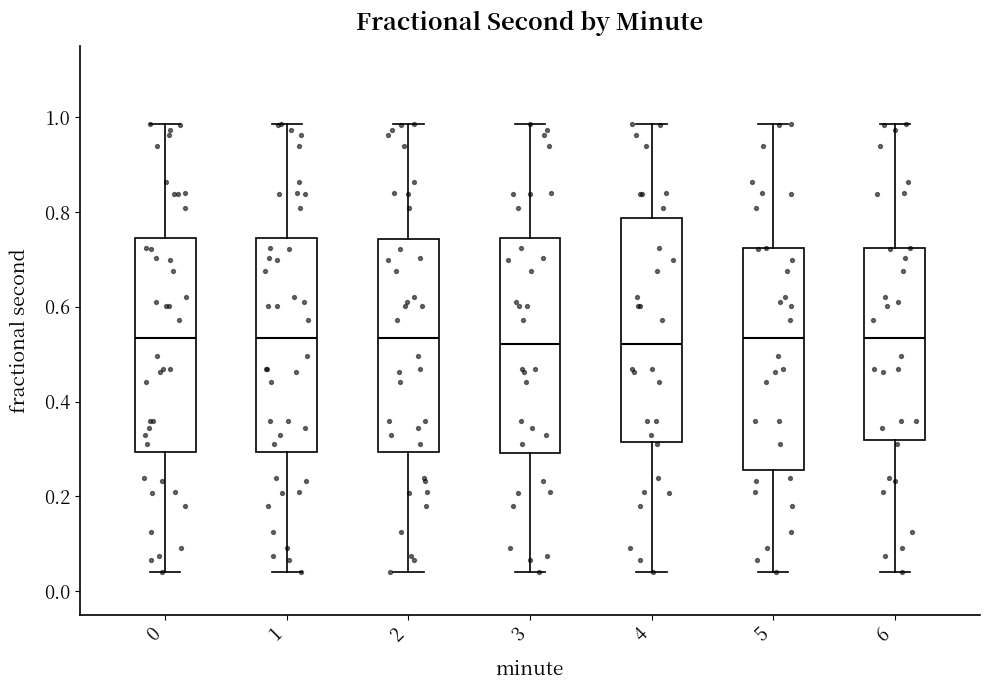

Reading left to right, transcribe this box plot: for each box, give where its median line is, the range the box spans, and where its two whiskers end, as read against the y-axis. The values are not printed on the chart, so give them approximately, as read against the axis.

0: median 0.54, box 0.30 to 0.74, whiskers 0.04 to 0.98
1: median 0.54, box 0.30 to 0.74, whiskers 0.04 to 0.98
2: median 0.54, box 0.30 to 0.74, whiskers 0.04 to 0.98
3: median 0.52, box 0.30 to 0.74, whiskers 0.04 to 0.98
4: median 0.52, box 0.32 to 0.78, whiskers 0.04 to 0.98
5: median 0.54, box 0.26 to 0.72, whiskers 0.04 to 0.98
6: median 0.54, box 0.32 to 0.72, whiskers 0.04 to 0.98